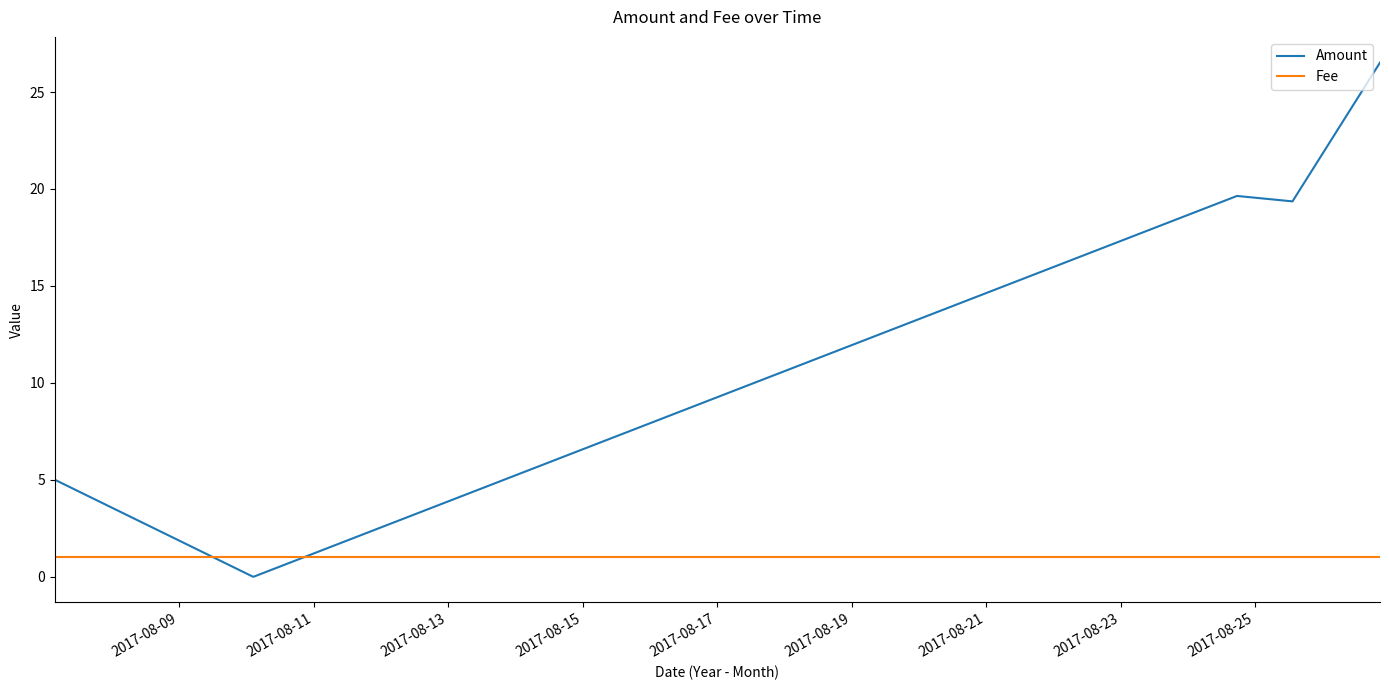

What is the difference between the second highest and second lowest values in the Amount series?

19.6